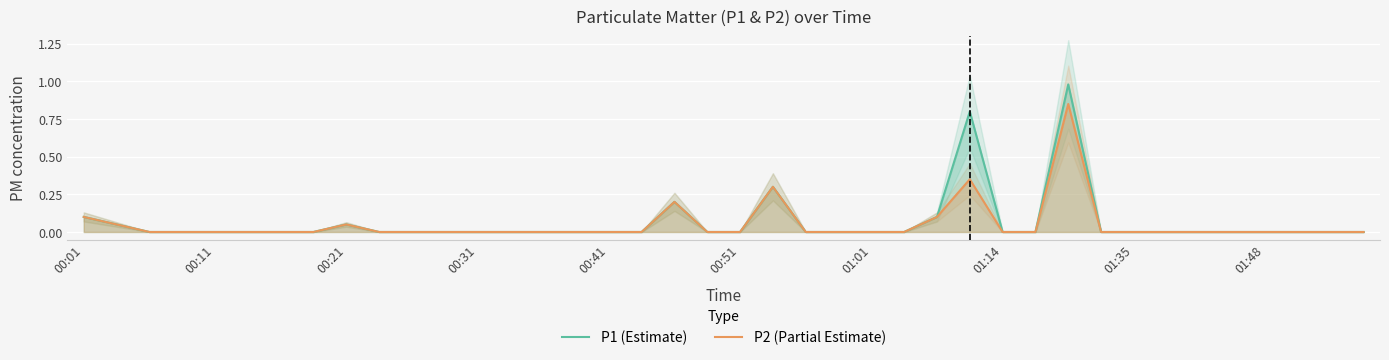

What is the greatest value displayed?

1.0